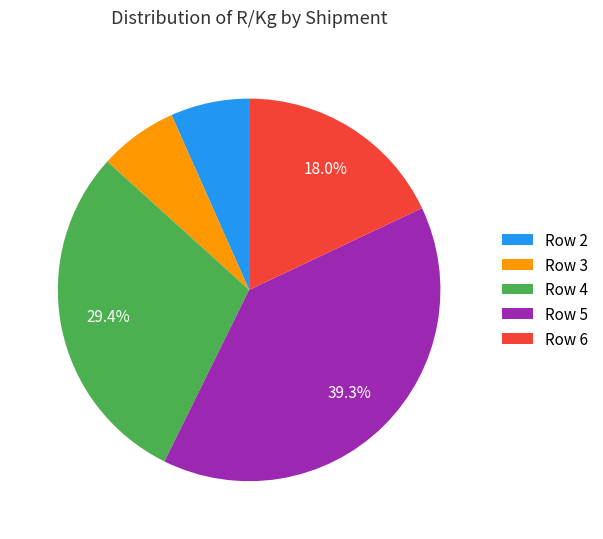

To the nearest percent, what is the difference between the largest and smallest slice percentages?

33%